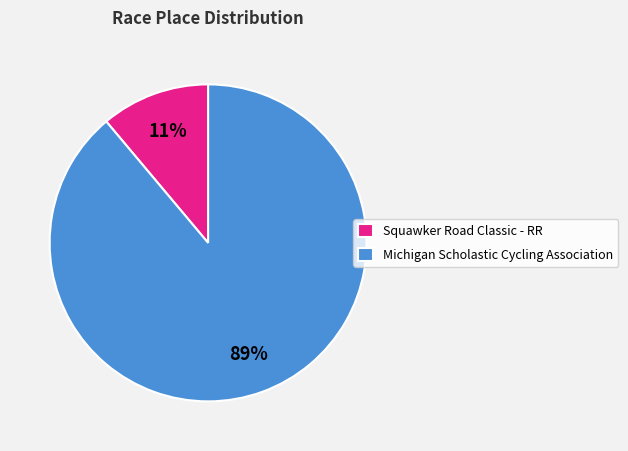

To the nearest percent, what percentage of the pie is Michigan Scholastic Cycling Association?

89%